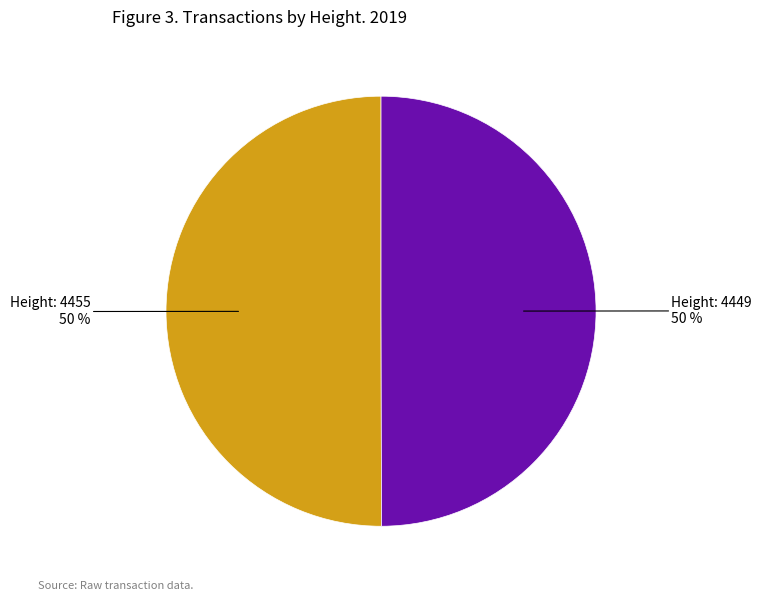

To the nearest percent, what is the average slice percentage?

50%